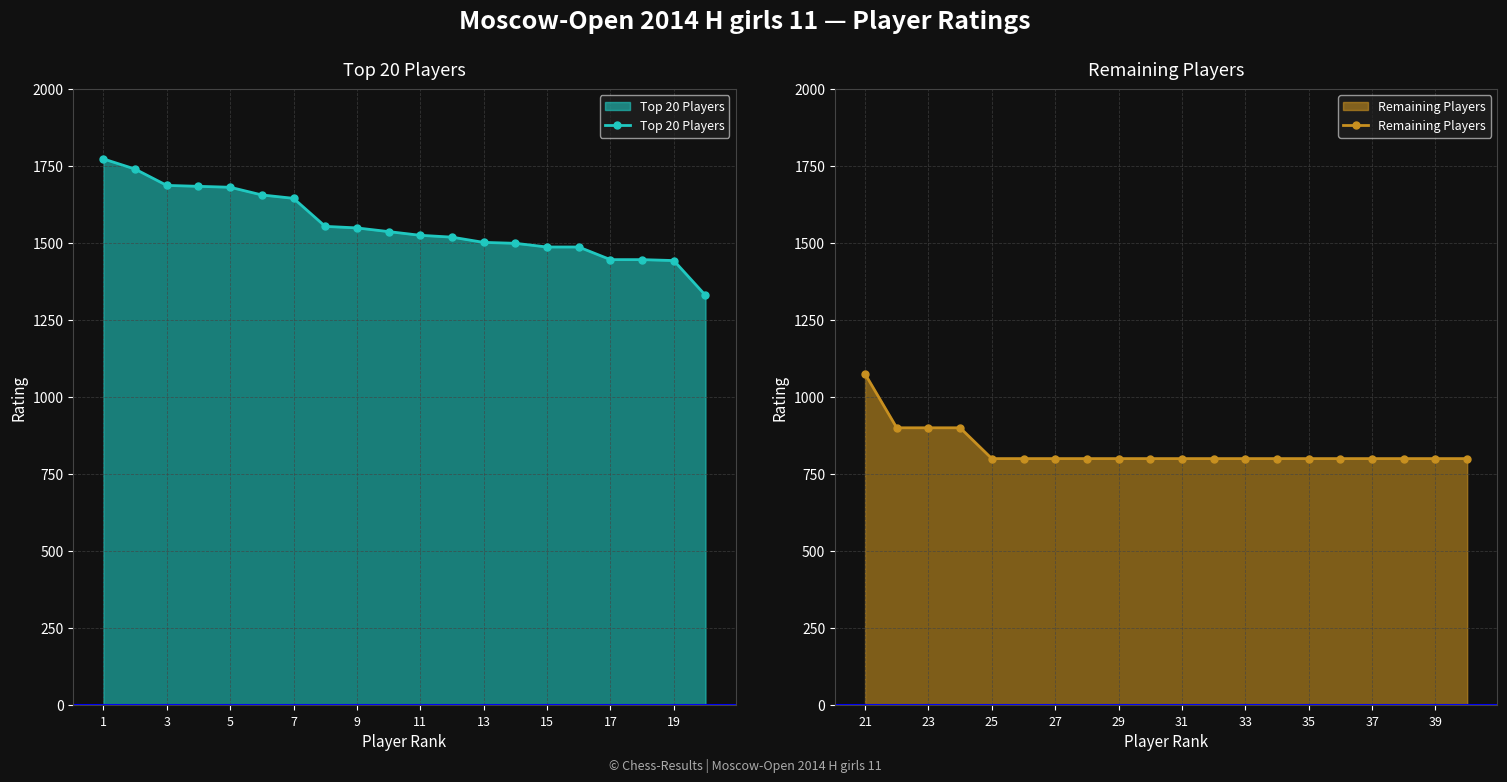

Rank the series by their maximum value, from highest to lowest.

Top 20 Players, Remaining Players